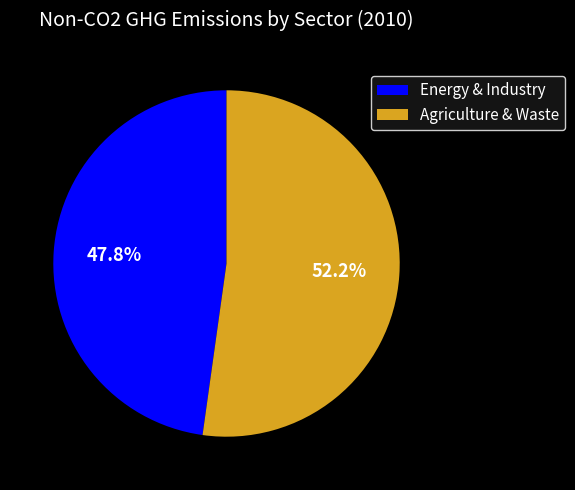

What percentage is NOT represented by Agriculture & Waste?

47.8%